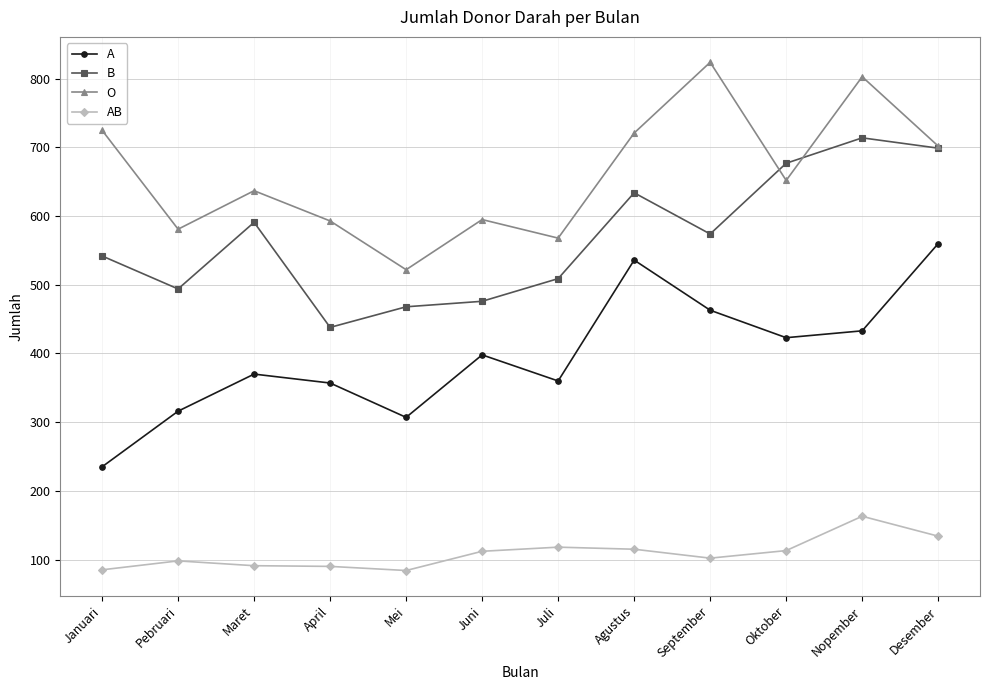

What is the smallest value displayed?

84